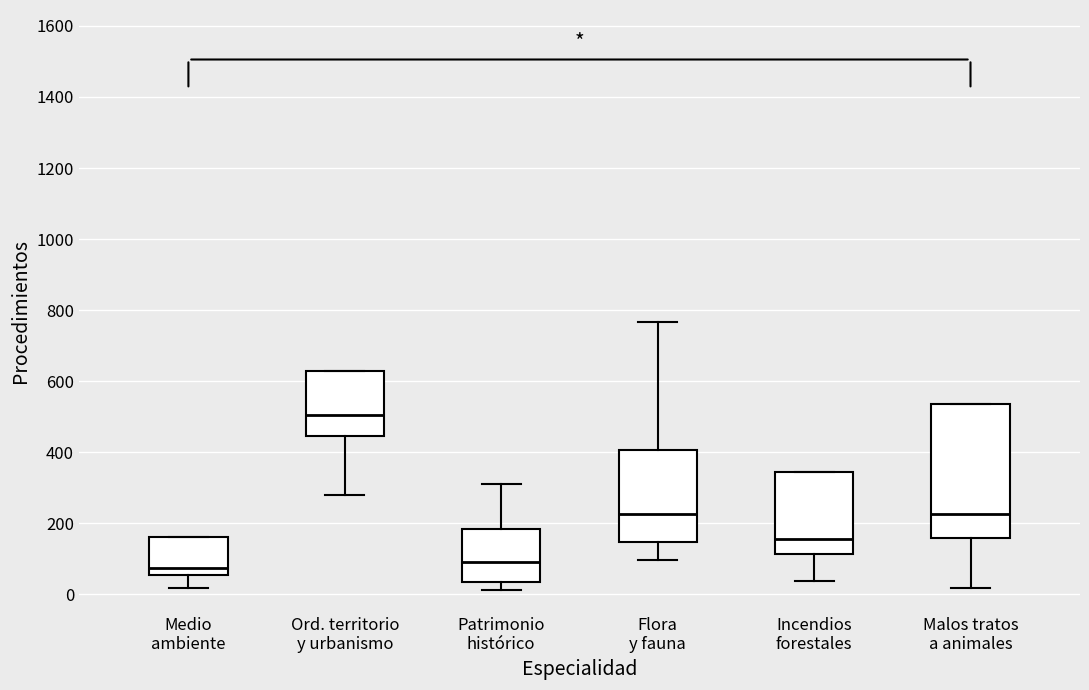

Which box is the tallest, from its lower edge to its upper edge?

Malos tratos a animales